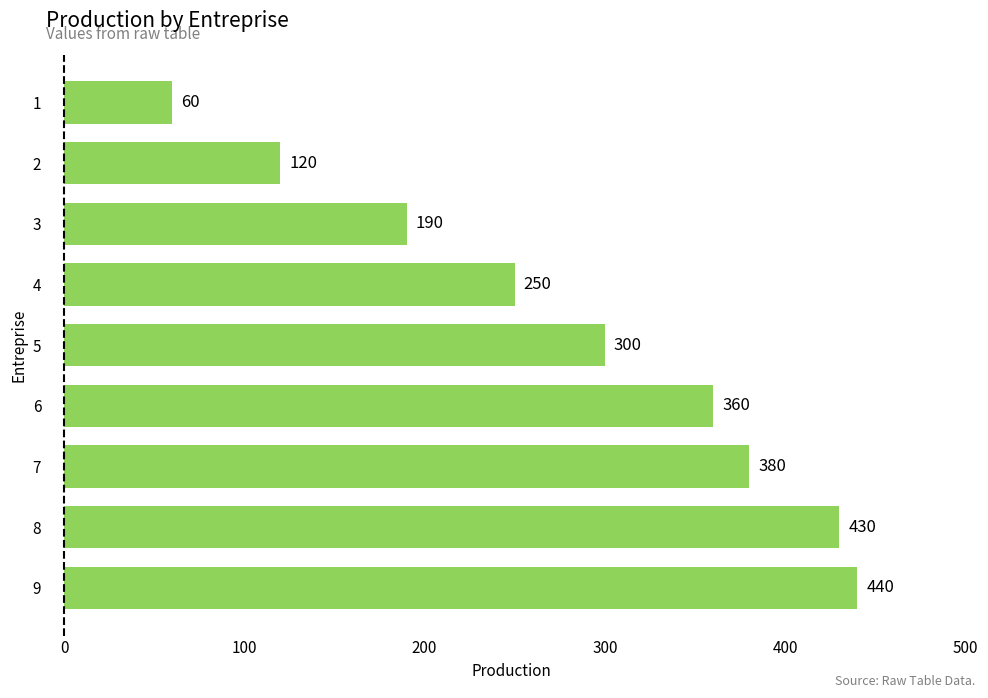

Read the value at 8, to the nearest 5.

430